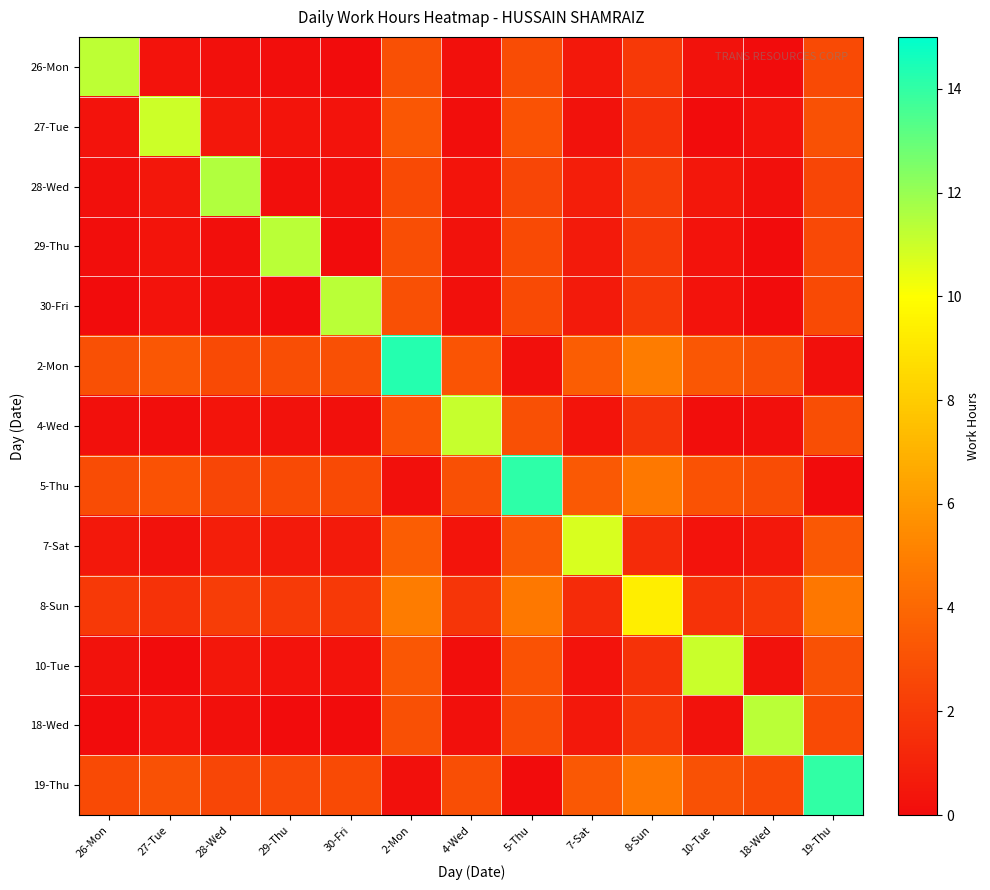

Reading right to left, transcribe all the data shown in this chart.

26-Mon: 19-Thu=2.7	18-Wed=0.0	10-Tue=0.3	8-Sun=2.0	7-Sat=0.6	5-Thu=2.8	4-Wed=0.2	2-Mon=3.0	30-Fri=0.0	29-Thu=0.1	28-Wed=0.2	27-Tue=0.3	26-Mon=11.3
27-Tue: 19-Thu=3.0	18-Wed=0.3	10-Tue=0.0	8-Sun=1.7	7-Sat=0.3	5-Thu=3.1	4-Wed=0.1	2-Mon=3.3	30-Fri=0.3	29-Thu=0.4	28-Wed=0.5	27-Tue=11.0	26-Mon=0.3
28-Wed: 19-Thu=2.5	18-Wed=0.2	10-Tue=0.5	8-Sun=2.2	7-Sat=0.8	5-Thu=2.6	4-Wed=0.4	2-Mon=2.8	30-Fri=0.2	29-Thu=0.2	28-Wed=11.5	27-Tue=0.5	26-Mon=0.2
29-Thu: 19-Thu=2.7	18-Wed=0.0	10-Tue=0.3	8-Sun=2.0	7-Sat=0.6	5-Thu=2.7	4-Wed=0.2	2-Mon=2.9	30-Fri=0.0	29-Thu=11.4	28-Wed=0.2	27-Tue=0.4	26-Mon=0.1
30-Fri: 19-Thu=2.7	18-Wed=0.0	10-Tue=0.3	8-Sun=2.0	7-Sat=0.6	5-Thu=2.8	4-Wed=0.2	2-Mon=2.9	30-Fri=11.3	29-Thu=0.0	28-Wed=0.2	27-Tue=0.3	26-Mon=0.0
2-Mon: 19-Thu=0.2	18-Wed=2.9	10-Tue=3.2	8-Sun=4.9	7-Sat=3.5	5-Thu=0.2	4-Wed=3.2	2-Mon=14.3	30-Fri=2.9	29-Thu=2.9	28-Wed=2.8	27-Tue=3.3	26-Mon=3.0
4-Wed: 19-Thu=2.9	18-Wed=0.2	10-Tue=0.1	8-Sun=1.8	7-Sat=0.4	5-Thu=3.0	4-Wed=11.1	2-Mon=3.2	30-Fri=0.2	29-Thu=0.2	28-Wed=0.4	27-Tue=0.1	26-Mon=0.2
5-Thu: 19-Thu=0.1	18-Wed=2.8	10-Tue=3.1	8-Sun=4.7	7-Sat=3.3	5-Thu=14.1	4-Wed=3.0	2-Mon=0.2	30-Fri=2.8	29-Thu=2.7	28-Wed=2.6	27-Tue=3.1	26-Mon=2.8
7-Sat: 19-Thu=3.3	18-Wed=0.6	10-Tue=0.3	8-Sun=1.4	7-Sat=10.7	5-Thu=3.3	4-Wed=0.4	2-Mon=3.5	30-Fri=0.6	29-Thu=0.6	28-Wed=0.8	27-Tue=0.3	26-Mon=0.6
8-Sun: 19-Thu=4.7	18-Wed=2.0	10-Tue=1.7	8-Sun=9.3	7-Sat=1.4	5-Thu=4.7	4-Wed=1.8	2-Mon=4.9	30-Fri=2.0	29-Thu=2.0	28-Wed=2.2	27-Tue=1.7	26-Mon=2.0
10-Tue: 19-Thu=3.0	18-Wed=0.3	10-Tue=11.0	8-Sun=1.7	7-Sat=0.3	5-Thu=3.1	4-Wed=0.1	2-Mon=3.2	30-Fri=0.3	29-Thu=0.3	28-Wed=0.5	27-Tue=0.0	26-Mon=0.3
18-Wed: 19-Thu=2.7	18-Wed=11.3	10-Tue=0.3	8-Sun=2.0	7-Sat=0.6	5-Thu=2.8	4-Wed=0.2	2-Mon=2.9	30-Fri=0.0	29-Thu=0.0	28-Wed=0.2	27-Tue=0.3	26-Mon=0.0
19-Thu: 19-Thu=14.0	18-Wed=2.7	10-Tue=3.0	8-Sun=4.7	7-Sat=3.3	5-Thu=0.1	4-Wed=2.9	2-Mon=0.2	30-Fri=2.7	29-Thu=2.7	28-Wed=2.5	27-Tue=3.0	26-Mon=2.7